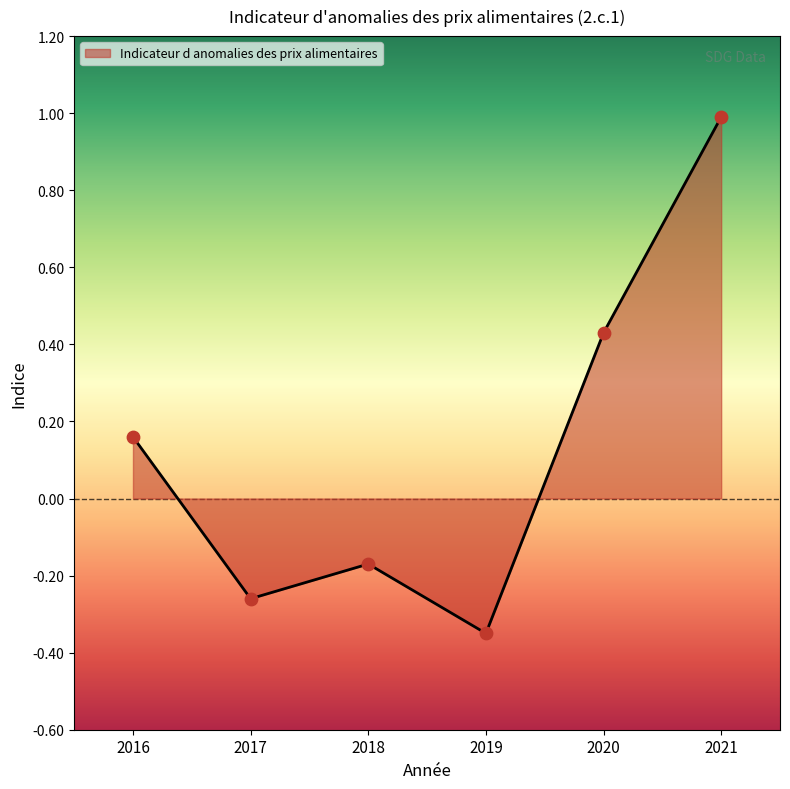

What is the change in value from 2017 to 2019?

-0.1